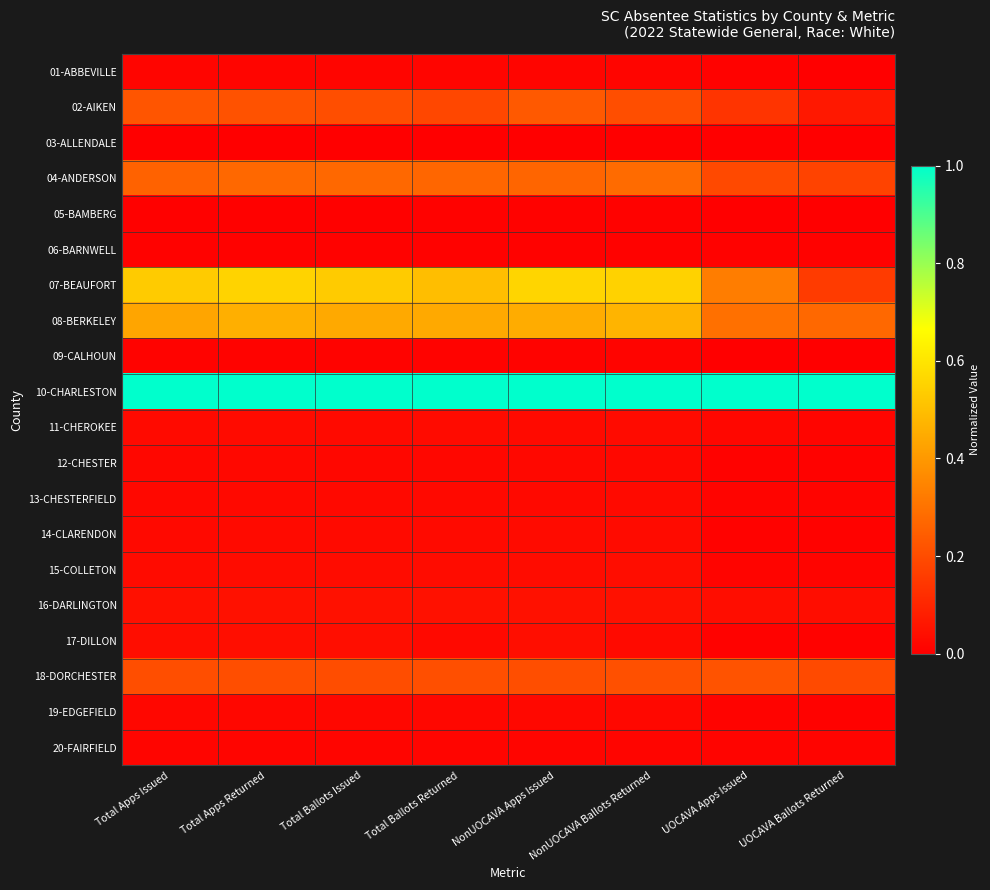

Reading left to right, what are all the values shown in this chart?

01-ABBEVILLE: Total Apps Issued=0.0	Total Apps Returned=0.0	Total Ballots Issued=0.0	Total Ballots Returned=0.0	NonUOCAVA Apps Issued=0.0	NonUOCAVA Ballots Returned=0.0	UOCAVA Apps Issued=0.0	UOCAVA Ballots Returned=0.0
02-AIKEN: Total Apps Issued=0.2	Total Apps Returned=0.2	Total Ballots Issued=0.2	Total Ballots Returned=0.2	NonUOCAVA Apps Issued=0.2	NonUOCAVA Ballots Returned=0.2	UOCAVA Apps Issued=0.1	UOCAVA Ballots Returned=0.1
03-ALLENDALE: Total Apps Issued=0.0	Total Apps Returned=0.0	Total Ballots Issued=0.0	Total Ballots Returned=0.0	NonUOCAVA Apps Issued=0.0	NonUOCAVA Ballots Returned=0.0	UOCAVA Apps Issued=0.0	UOCAVA Ballots Returned=0.0
04-ANDERSON: Total Apps Issued=0.3	Total Apps Returned=0.3	Total Ballots Issued=0.3	Total Ballots Returned=0.3	NonUOCAVA Apps Issued=0.3	NonUOCAVA Ballots Returned=0.3	UOCAVA Apps Issued=0.2	UOCAVA Ballots Returned=0.2
05-BAMBERG: Total Apps Issued=0.0	Total Apps Returned=0.0	Total Ballots Issued=0.0	Total Ballots Returned=0.0	NonUOCAVA Apps Issued=0.0	NonUOCAVA Ballots Returned=0.0	UOCAVA Apps Issued=0.0	UOCAVA Ballots Returned=0.0
06-BARNWELL: Total Apps Issued=0.0	Total Apps Returned=0.0	Total Ballots Issued=0.0	Total Ballots Returned=0.0	NonUOCAVA Apps Issued=0.0	NonUOCAVA Ballots Returned=0.0	UOCAVA Apps Issued=0.0	UOCAVA Ballots Returned=0.0
07-BEAUFORT: Total Apps Issued=0.5	Total Apps Returned=0.6	Total Ballots Issued=0.5	Total Ballots Returned=0.5	NonUOCAVA Apps Issued=0.6	NonUOCAVA Ballots Returned=0.5	UOCAVA Apps Issued=0.3	UOCAVA Ballots Returned=0.2
08-BERKELEY: Total Apps Issued=0.4	Total Apps Returned=0.5	Total Ballots Issued=0.4	Total Ballots Returned=0.4	NonUOCAVA Apps Issued=0.5	NonUOCAVA Ballots Returned=0.5	UOCAVA Apps Issued=0.3	UOCAVA Ballots Returned=0.3
09-CALHOUN: Total Apps Issued=0.0	Total Apps Returned=0.0	Total Ballots Issued=0.0	Total Ballots Returned=0.0	NonUOCAVA Apps Issued=0.0	NonUOCAVA Ballots Returned=0.0	UOCAVA Apps Issued=0.0	UOCAVA Ballots Returned=0.0
10-CHARLESTON: Total Apps Issued=1.0	Total Apps Returned=1.0	Total Ballots Issued=1.0	Total Ballots Returned=1.0	NonUOCAVA Apps Issued=1.0	NonUOCAVA Ballots Returned=1.0	UOCAVA Apps Issued=1.0	UOCAVA Ballots Returned=1.0
11-CHEROKEE: Total Apps Issued=0.0	Total Apps Returned=0.0	Total Ballots Issued=0.0	Total Ballots Returned=0.0	NonUOCAVA Apps Issued=0.0	NonUOCAVA Ballots Returned=0.0	UOCAVA Apps Issued=0.0	UOCAVA Ballots Returned=0.0
12-CHESTER: Total Apps Issued=0.0	Total Apps Returned=0.0	Total Ballots Issued=0.0	Total Ballots Returned=0.0	NonUOCAVA Apps Issued=0.0	NonUOCAVA Ballots Returned=0.0	UOCAVA Apps Issued=0.0	UOCAVA Ballots Returned=0.0
13-CHESTERFIELD: Total Apps Issued=0.0	Total Apps Returned=0.0	Total Ballots Issued=0.0	Total Ballots Returned=0.0	NonUOCAVA Apps Issued=0.0	NonUOCAVA Ballots Returned=0.0	UOCAVA Apps Issued=0.0	UOCAVA Ballots Returned=0.0
14-CLARENDON: Total Apps Issued=0.0	Total Apps Returned=0.0	Total Ballots Issued=0.0	Total Ballots Returned=0.0	NonUOCAVA Apps Issued=0.0	NonUOCAVA Ballots Returned=0.0	UOCAVA Apps Issued=0.0	UOCAVA Ballots Returned=0.0
15-COLLETON: Total Apps Issued=0.0	Total Apps Returned=0.0	Total Ballots Issued=0.0	Total Ballots Returned=0.0	NonUOCAVA Apps Issued=0.0	NonUOCAVA Ballots Returned=0.0	UOCAVA Apps Issued=0.0	UOCAVA Ballots Returned=0.0
16-DARLINGTON: Total Apps Issued=0.0	Total Apps Returned=0.0	Total Ballots Issued=0.0	Total Ballots Returned=0.0	NonUOCAVA Apps Issued=0.0	NonUOCAVA Ballots Returned=0.0	UOCAVA Apps Issued=0.0	UOCAVA Ballots Returned=0.0
17-DILLON: Total Apps Issued=0.0	Total Apps Returned=0.0	Total Ballots Issued=0.0	Total Ballots Returned=0.0	NonUOCAVA Apps Issued=0.0	NonUOCAVA Ballots Returned=0.0	UOCAVA Apps Issued=0.0	UOCAVA Ballots Returned=0.0
18-DORCHESTER: Total Apps Issued=0.2	Total Apps Returned=0.2	Total Ballots Issued=0.2	Total Ballots Returned=0.2	NonUOCAVA Apps Issued=0.2	NonUOCAVA Ballots Returned=0.2	UOCAVA Apps Issued=0.2	UOCAVA Ballots Returned=0.2
19-EDGEFIELD: Total Apps Issued=0.0	Total Apps Returned=0.0	Total Ballots Issued=0.0	Total Ballots Returned=0.0	NonUOCAVA Apps Issued=0.0	NonUOCAVA Ballots Returned=0.0	UOCAVA Apps Issued=0.0	UOCAVA Ballots Returned=0.0
20-FAIRFIELD: Total Apps Issued=0.0	Total Apps Returned=0.0	Total Ballots Issued=0.0	Total Ballots Returned=0.0	NonUOCAVA Apps Issued=0.0	NonUOCAVA Ballots Returned=0.0	UOCAVA Apps Issued=0.0	UOCAVA Ballots Returned=0.0